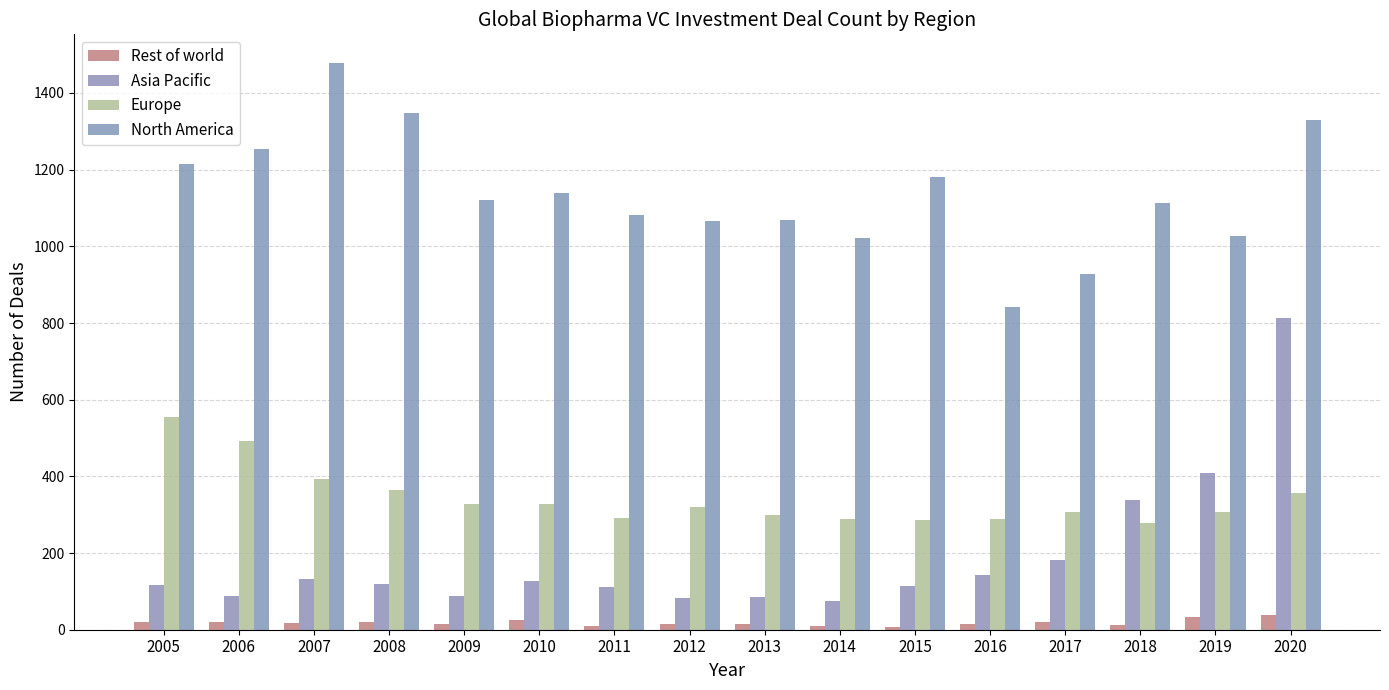

At which category is the sum across all series the highest?

2020